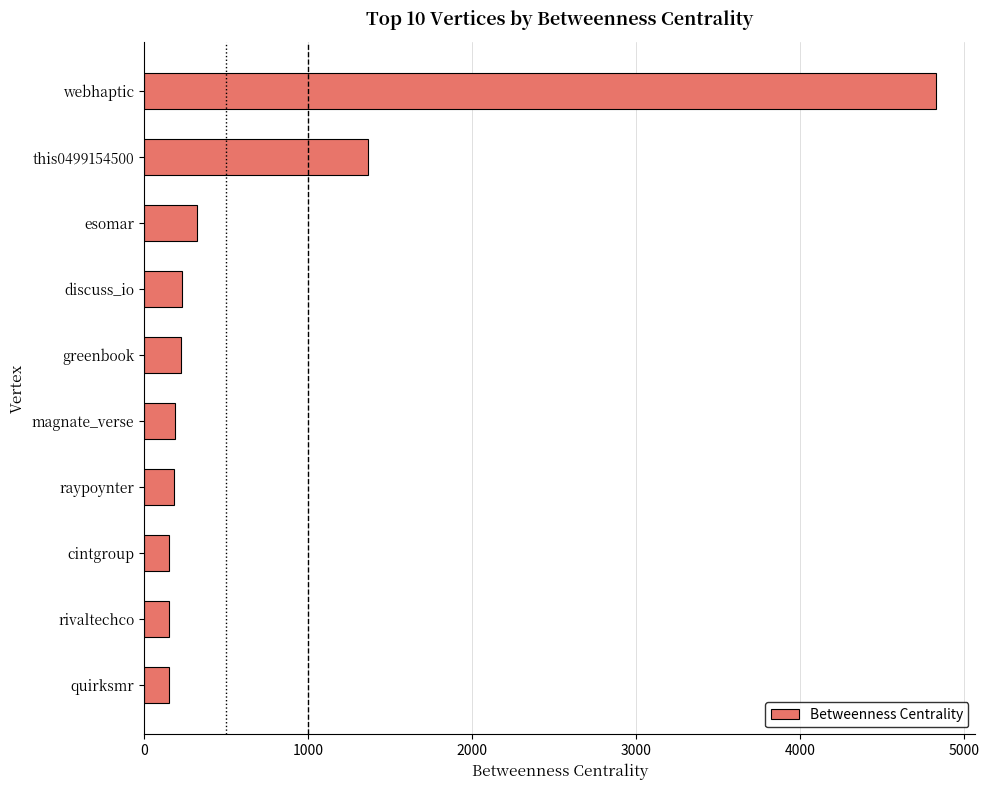

At which label is the value closest to 2491?

this0499154500